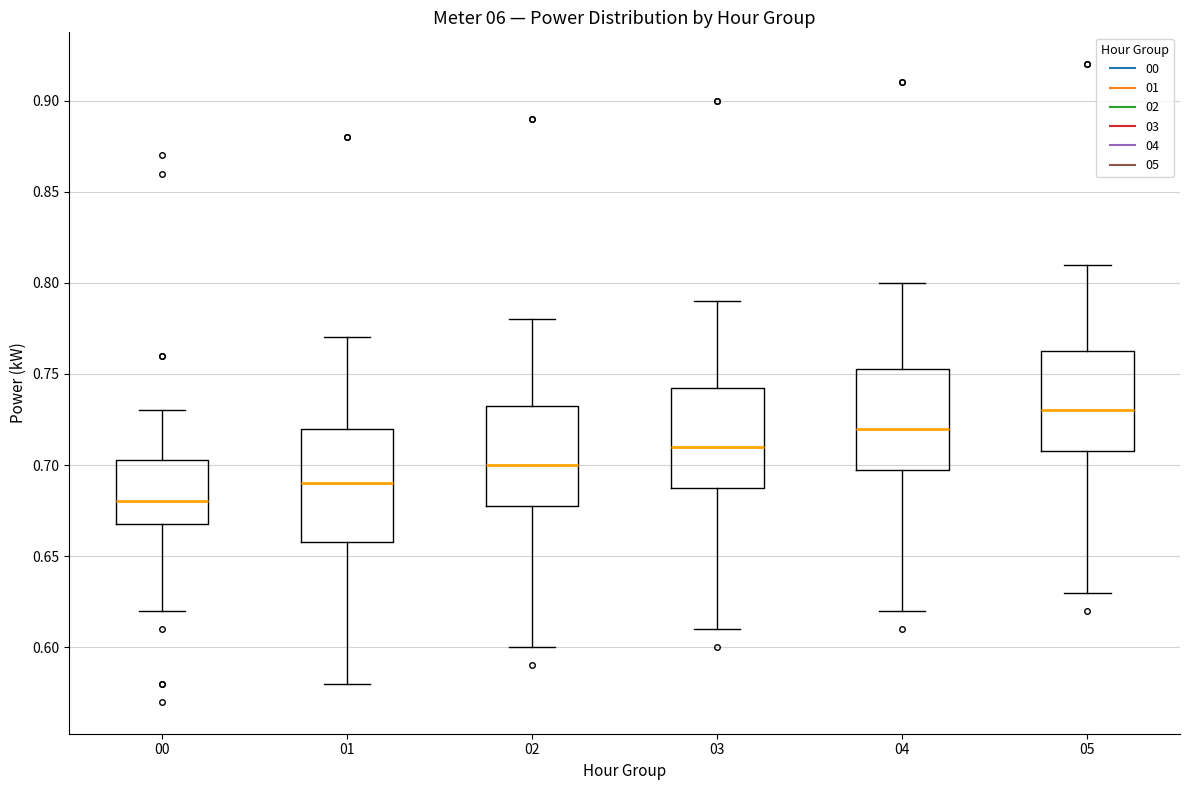

Which box's median line is the lowest?

00